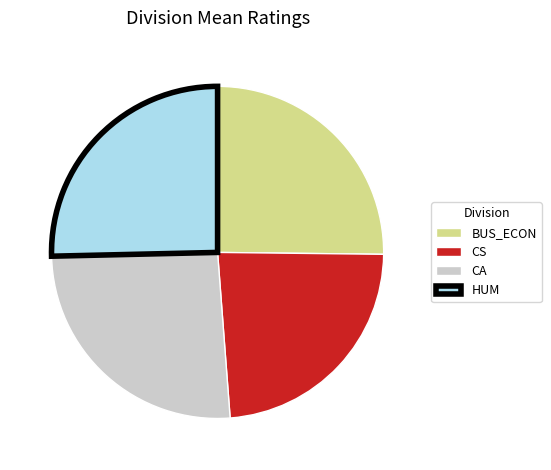

Does any single category account for the majority?

No